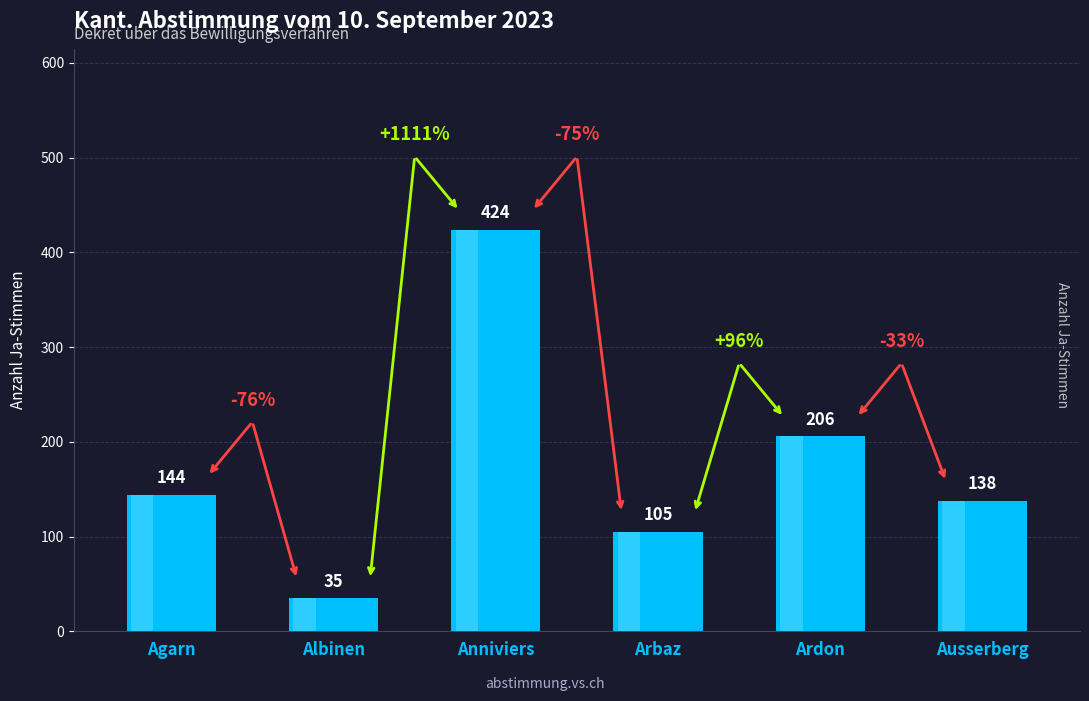

What position from the left is Anniviers?

3